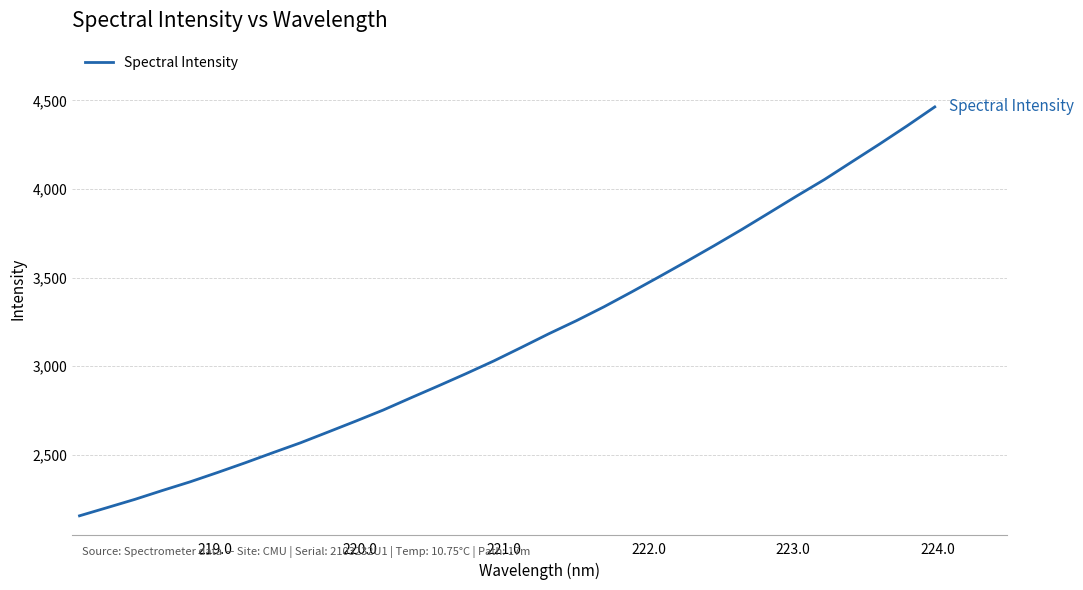

What is the difference between the maximum and minimum values?

2308.4